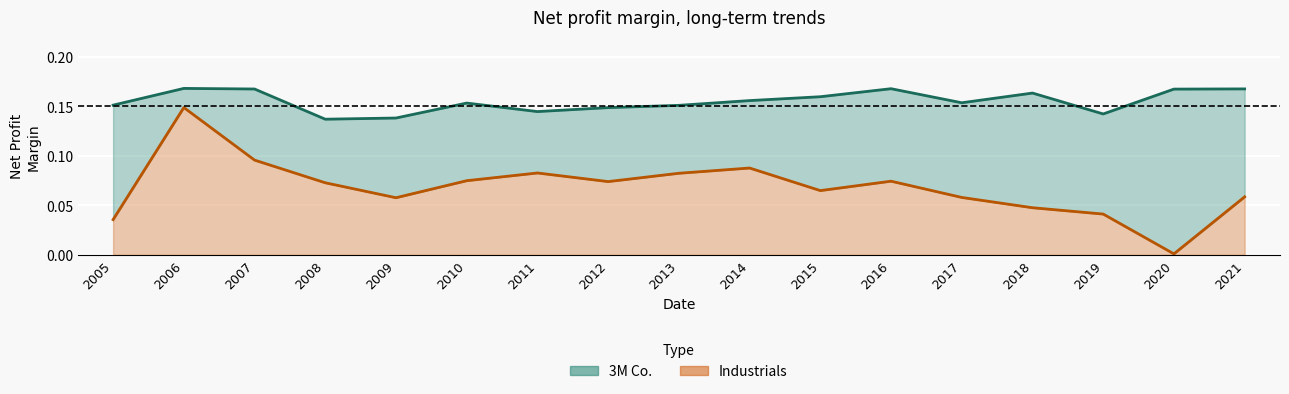

Does the chart display data point markers on the line(s)?

No